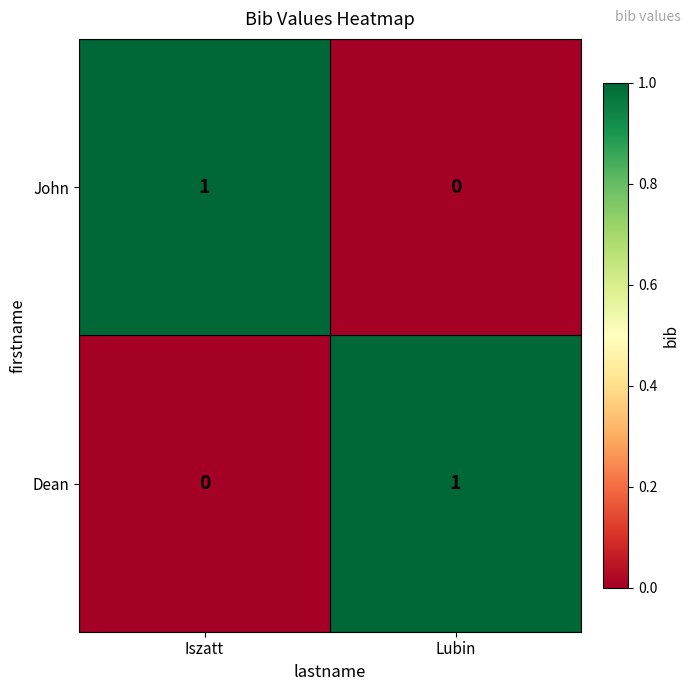

Reading right to left, list all the values displayed in this chart.

John: Lubin=0	Iszatt=1
Dean: Lubin=1	Iszatt=0